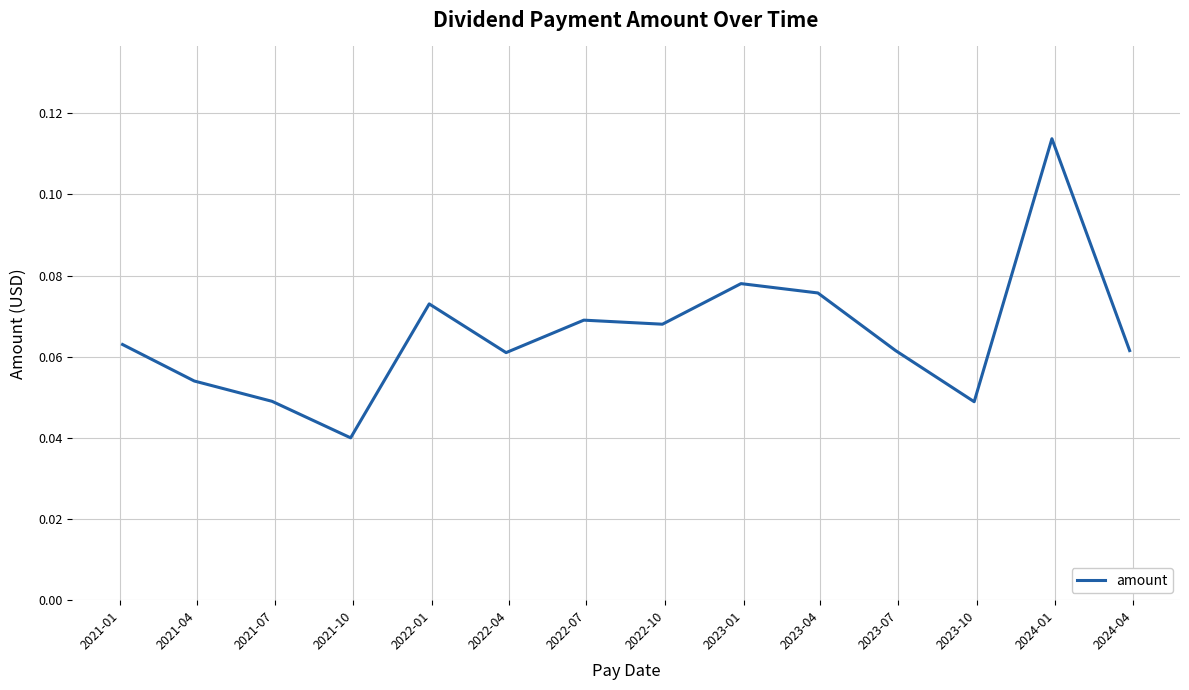

List the labels in order of value, smallest first.

2021-10, 2023-10, 2021-07, 2021-04, 2022-04, 2023-07, 2024-04, 2021-01, 2022-10, 2022-07, 2022-01, 2023-04, 2023-01, 2024-01